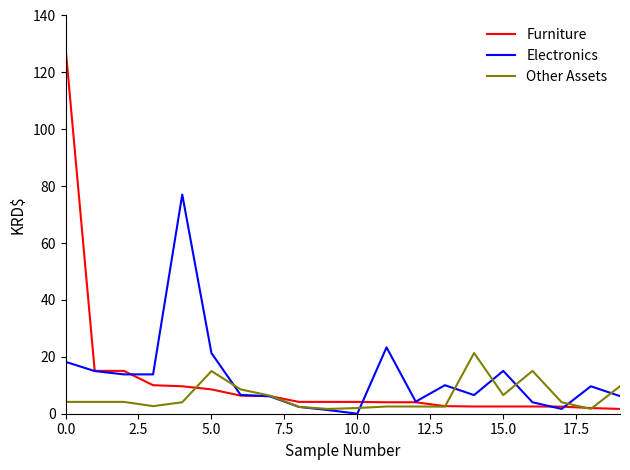

Rank the series by their maximum value, from highest to lowest.

Furniture, Electronics, Other Assets